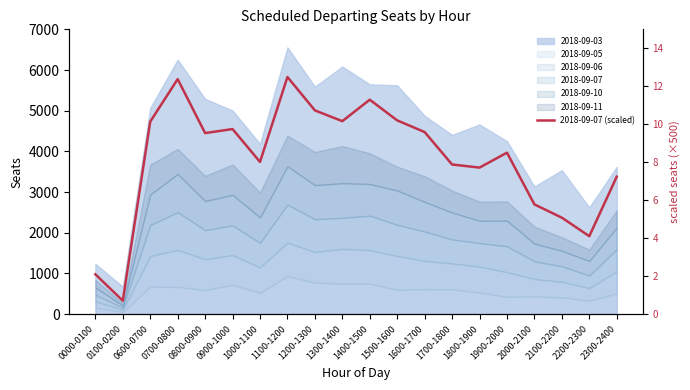

What is the difference between the values at 0900-1000 and 1900-2000?

1.2